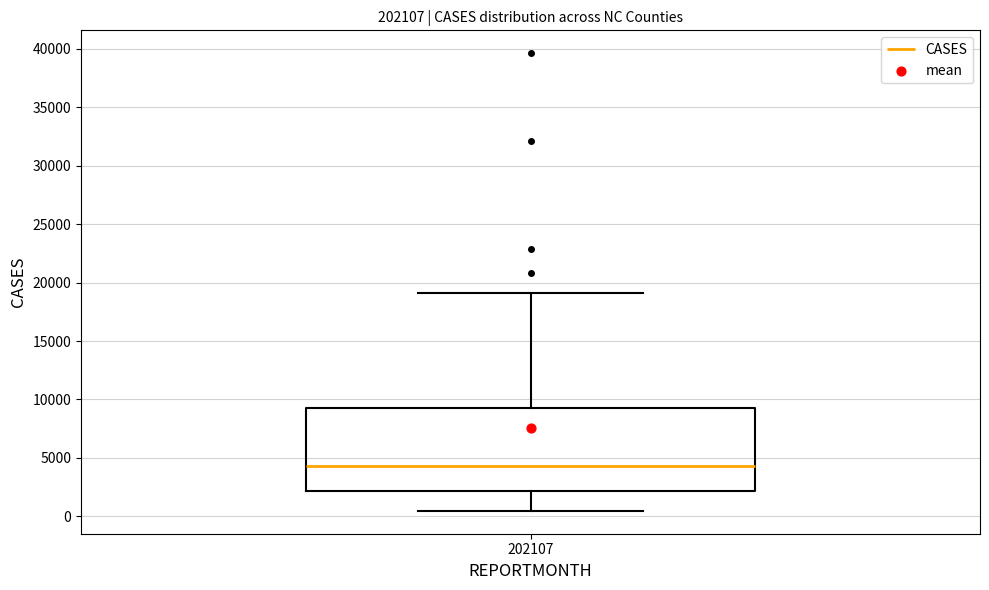

Where is the lower edge of the box at x = 202107 on the y-axis? The values are not printed on the chart, so give them approximately, as read against the axis.

2000